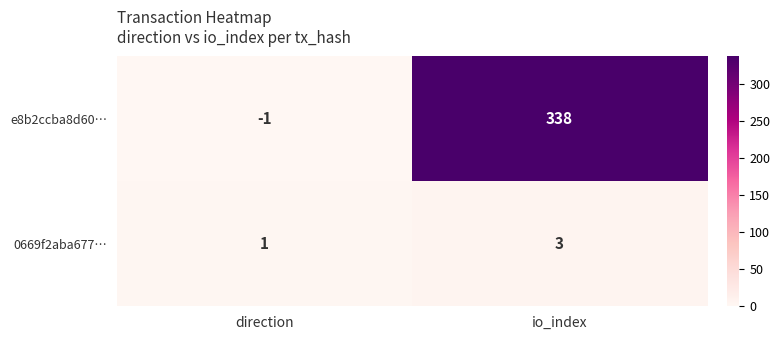

Rank the series at io_index from lowest to highest value.

0669f2aba677…, e8b2ccba8d60…